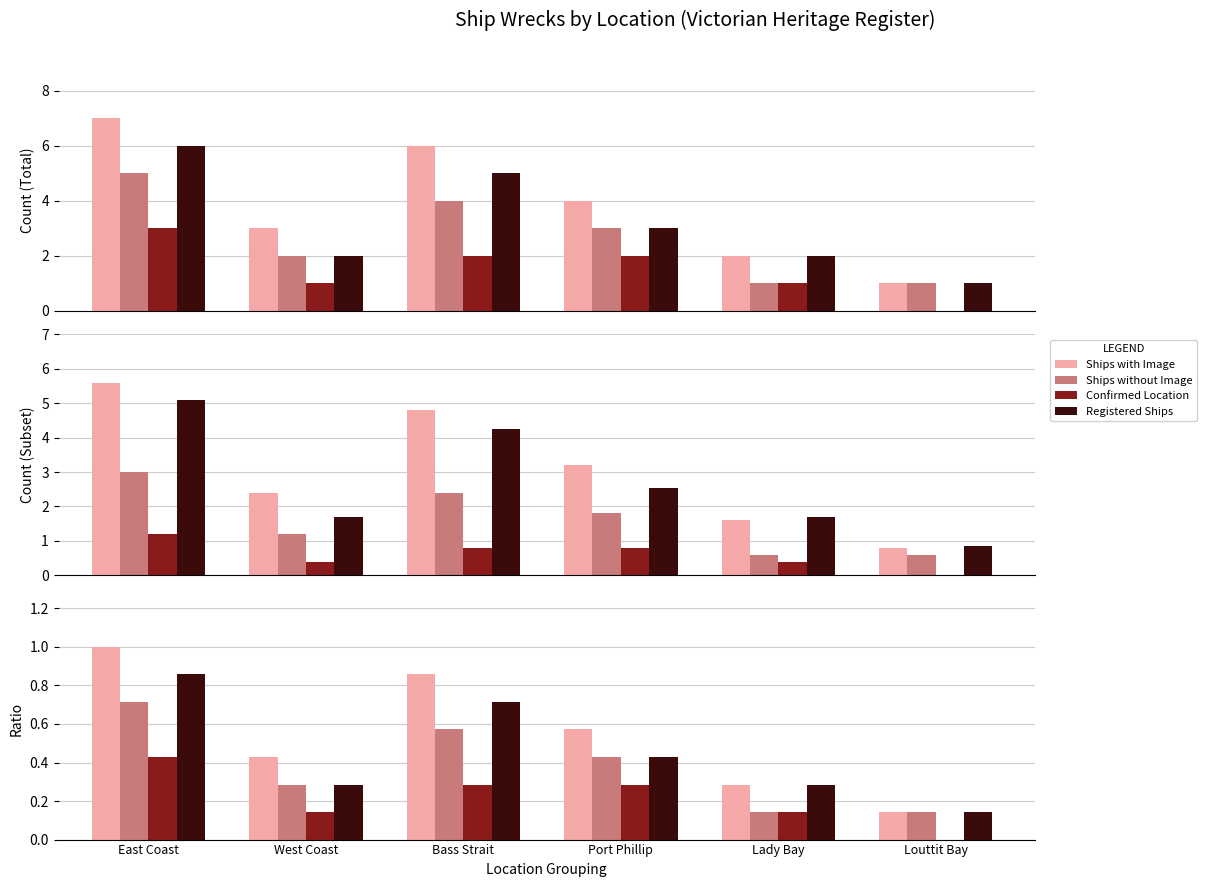

True or false: Confirmed Location has a value of 0.5 at Port Phillip.

False